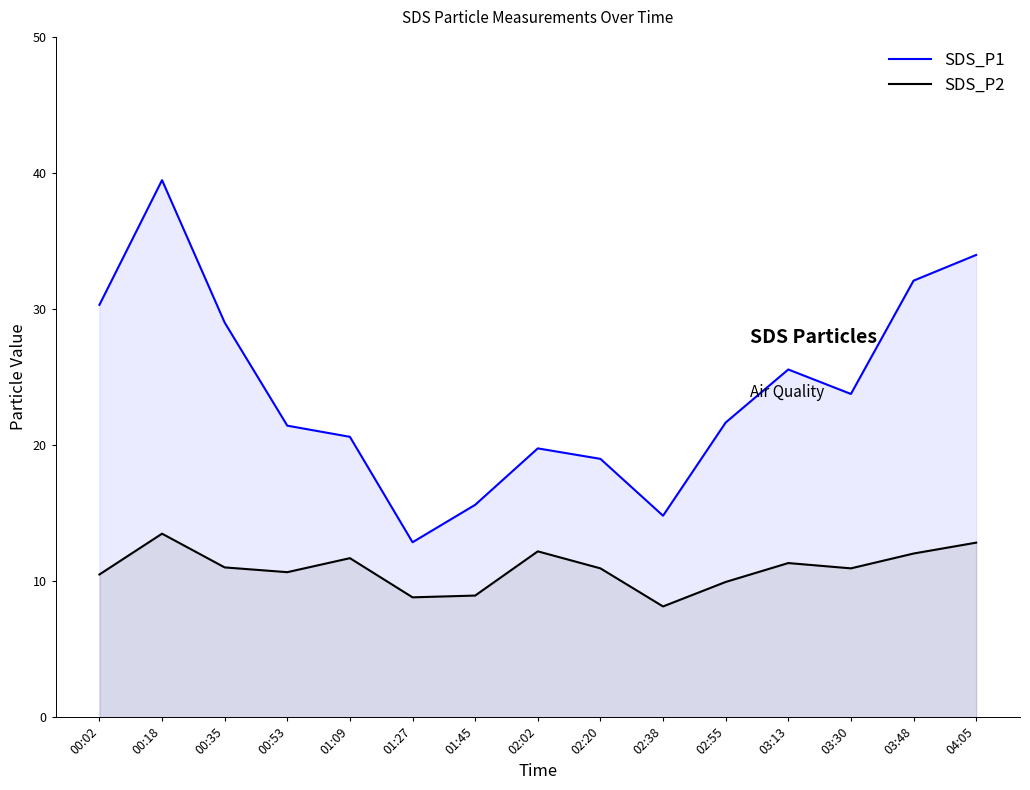

What is the spread (max minus min) of values at 00:35?

18.0